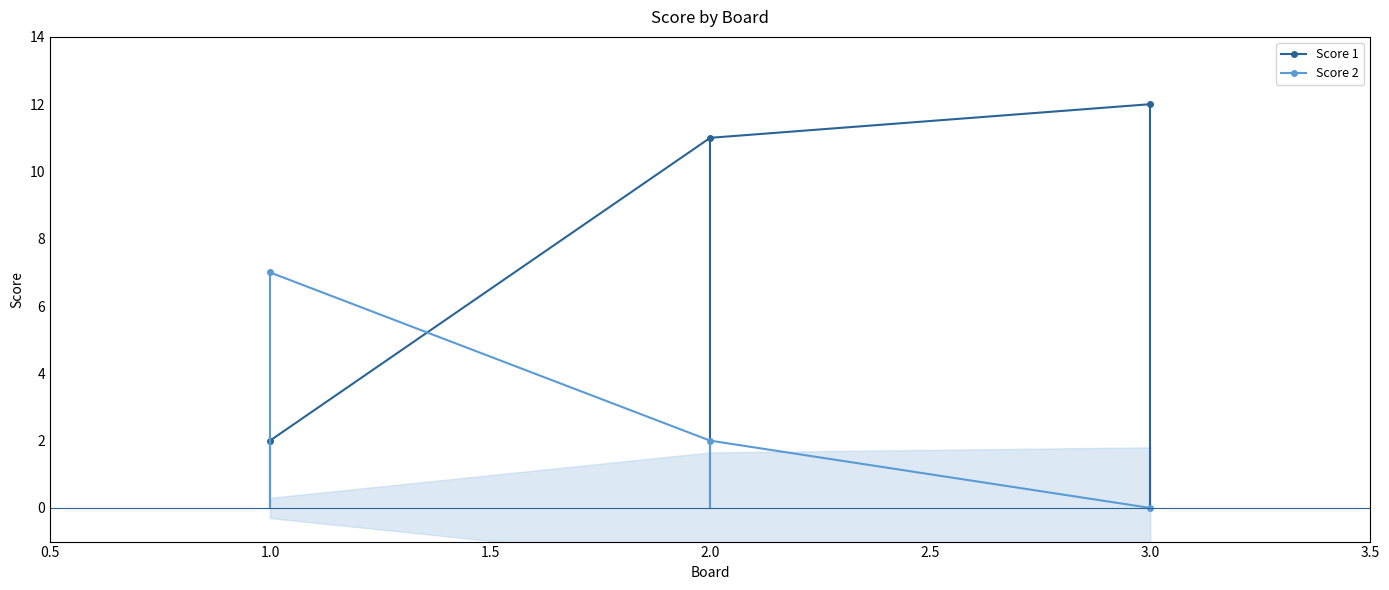

How many distinct data groups are displayed?

2